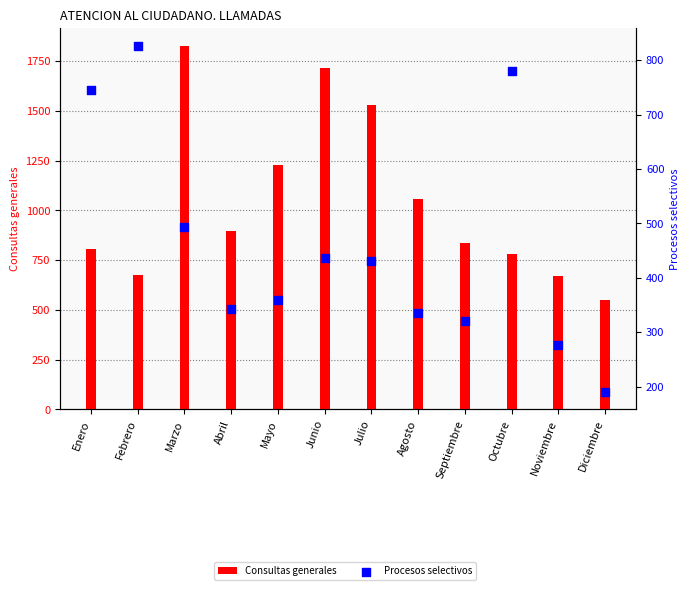

Which series has the largest Y range (max minus min)?

Consultas generales